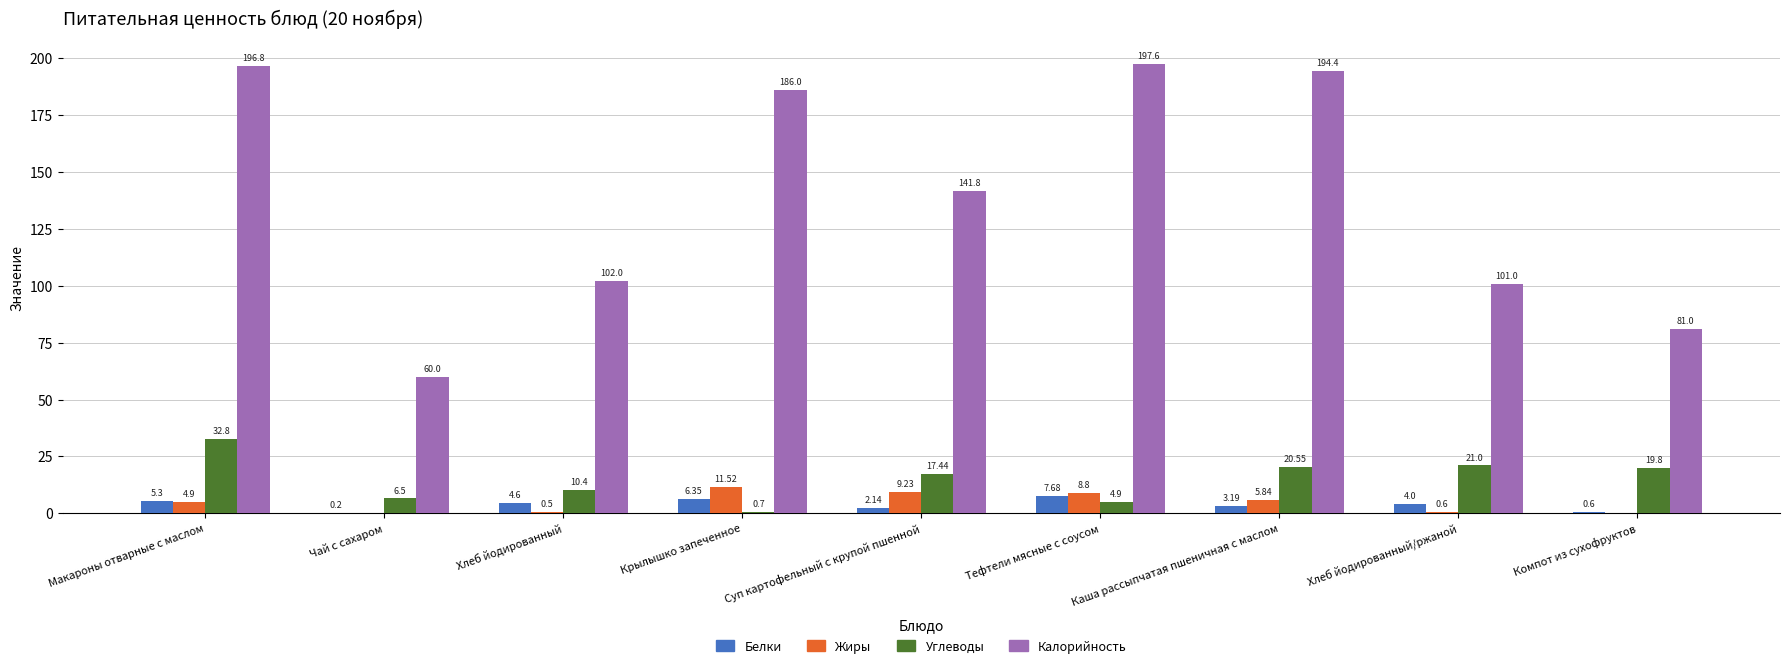

What is the total value across all series at Чай с сахаром?

66.7